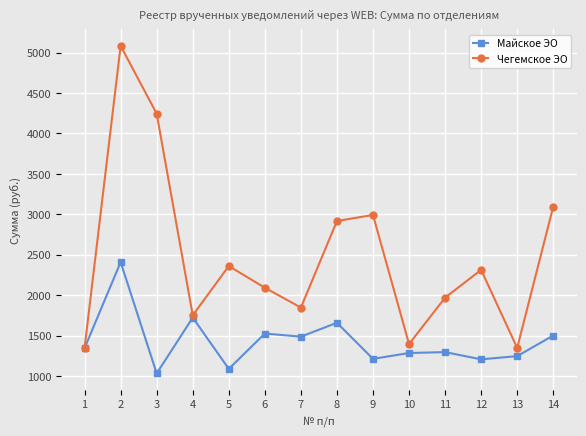

How many lines are shown in the chart?

2